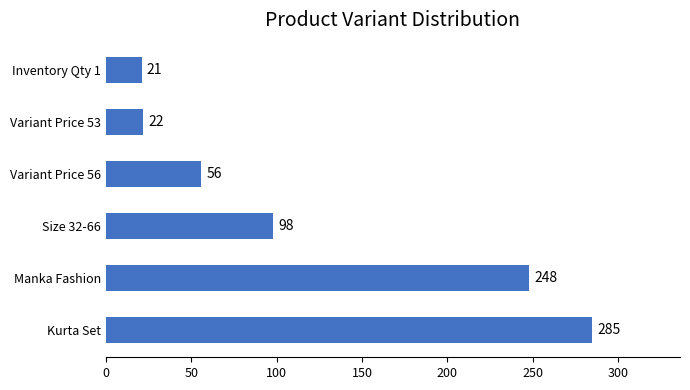

Where is the data nearest to the value 153?

Size 32-66